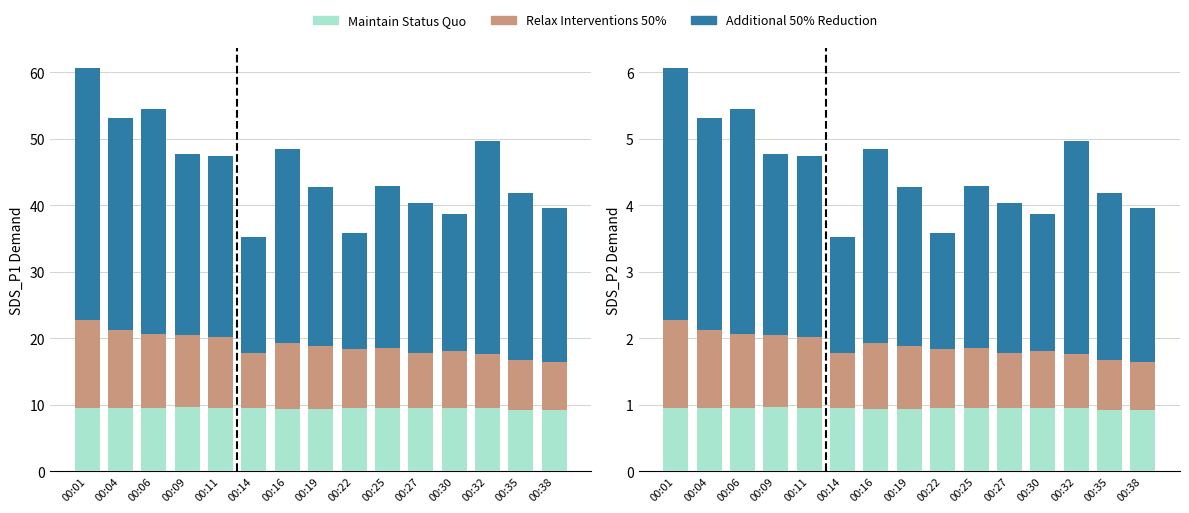

What is the spread (max minus min) of values at 00:04?

2.2